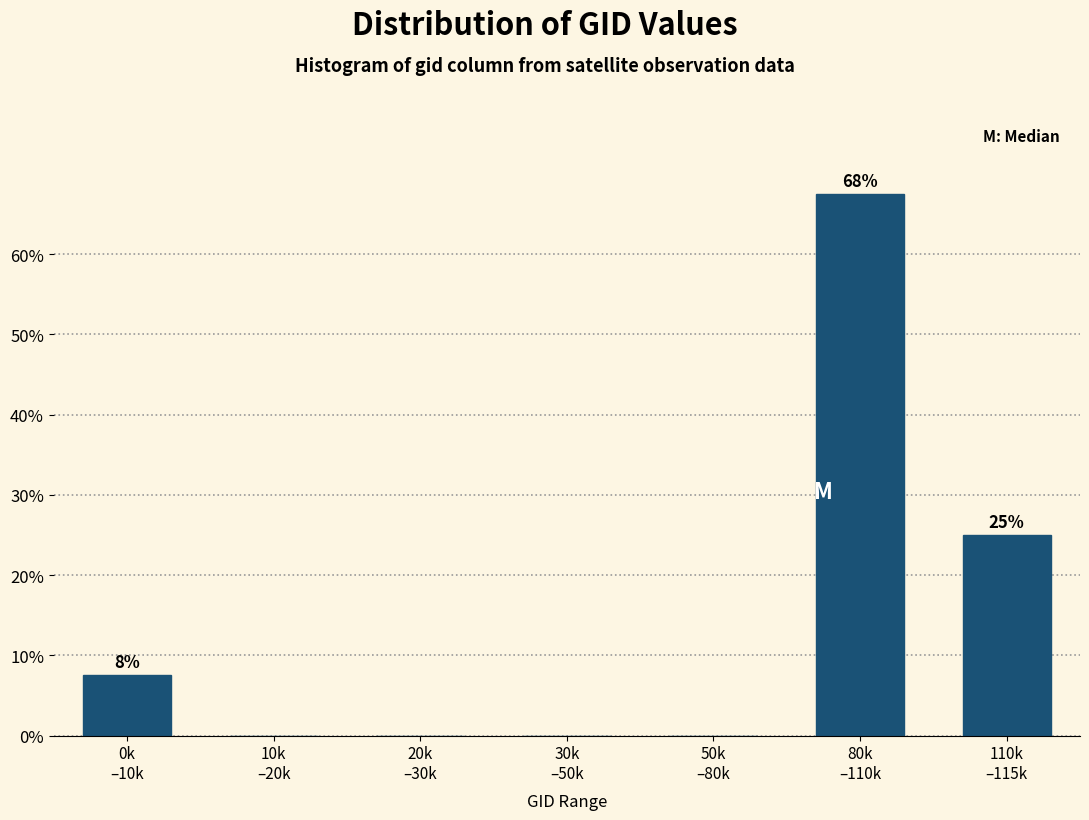

What is the greatest value displayed?

67.5